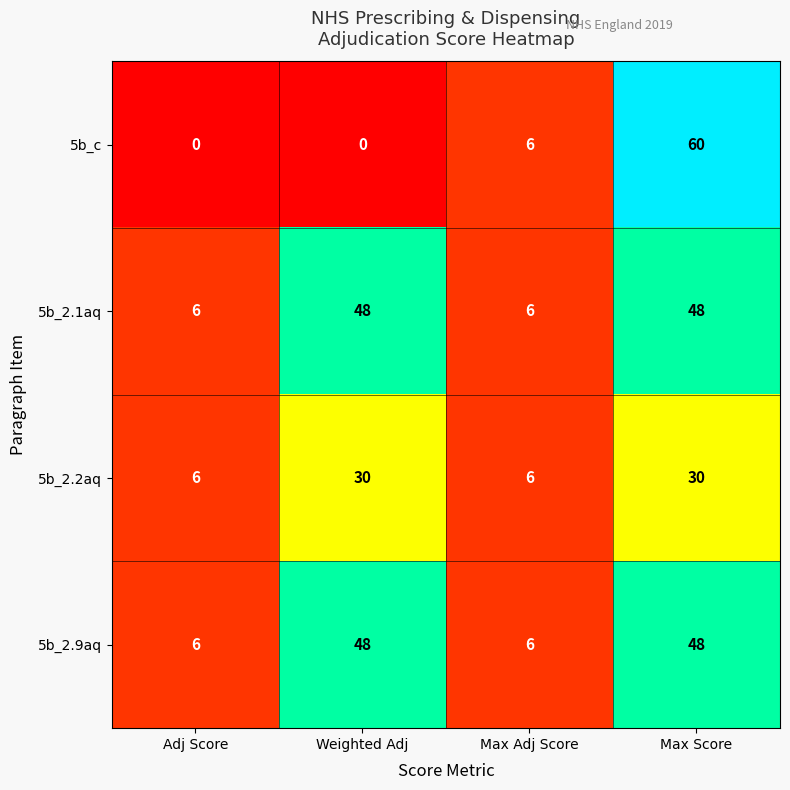

How many series are shown in this chart?

4